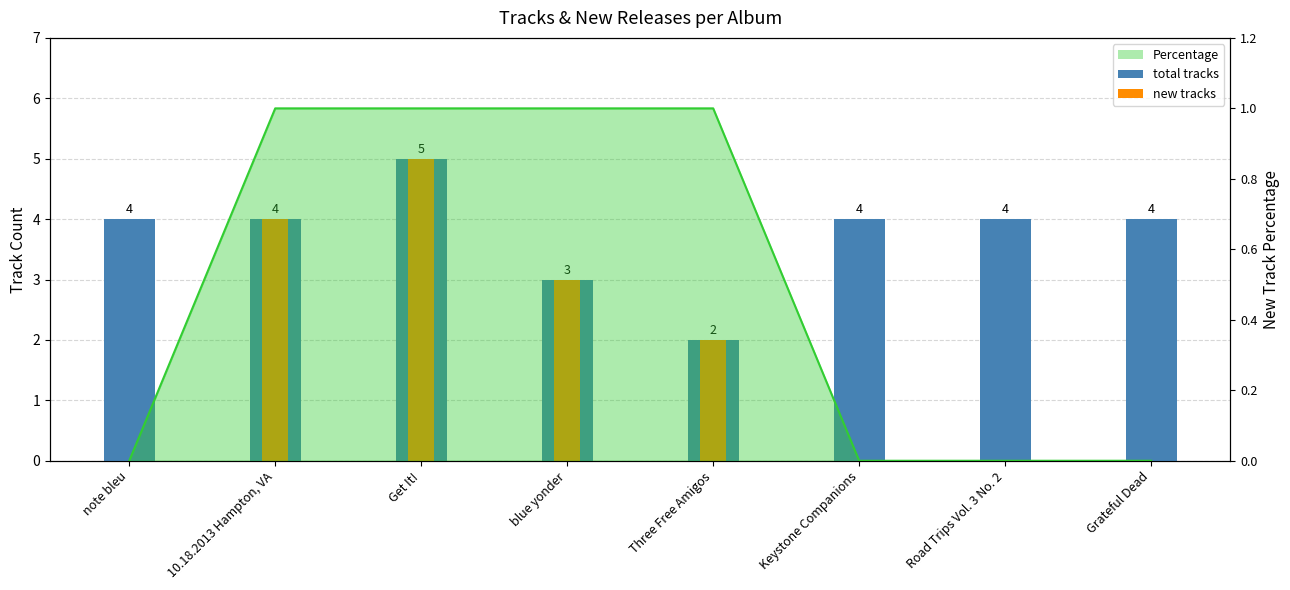

Which series has the largest total across all categories?

total tracks